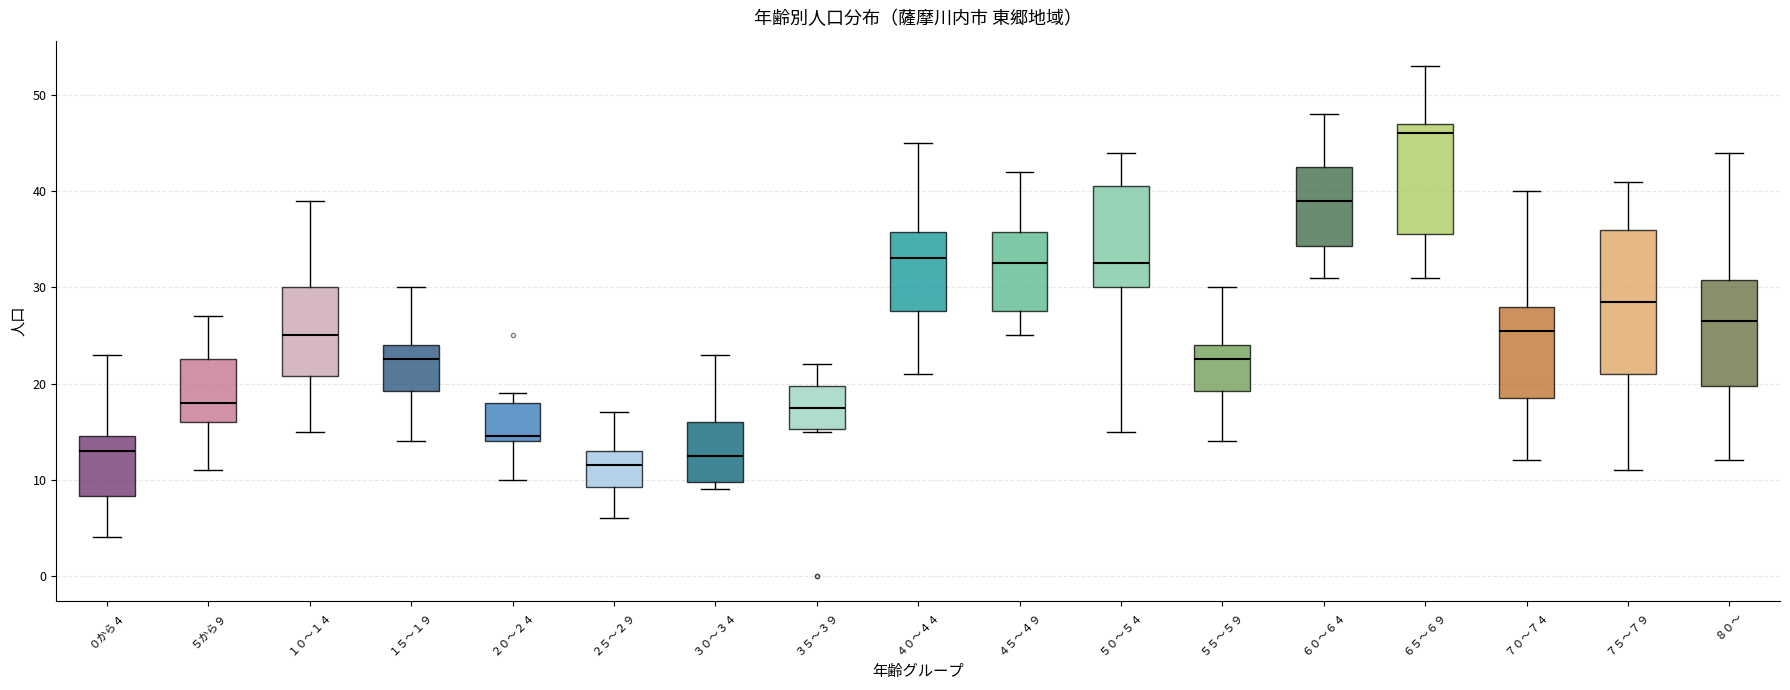

Which box is the tallest, from its lower edge to its upper edge?

７５～７９